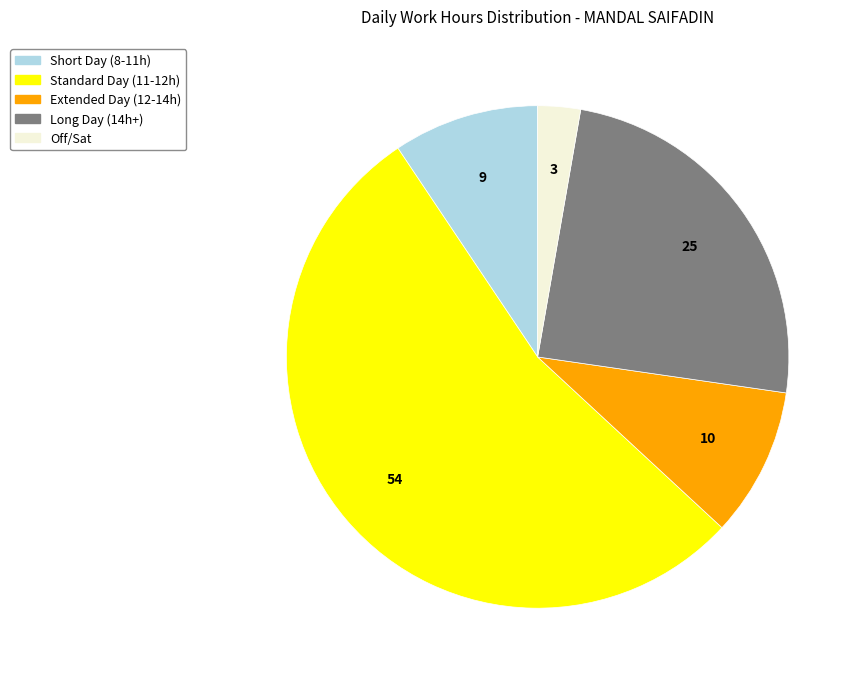

Is there a majority slice in this chart?

Yes